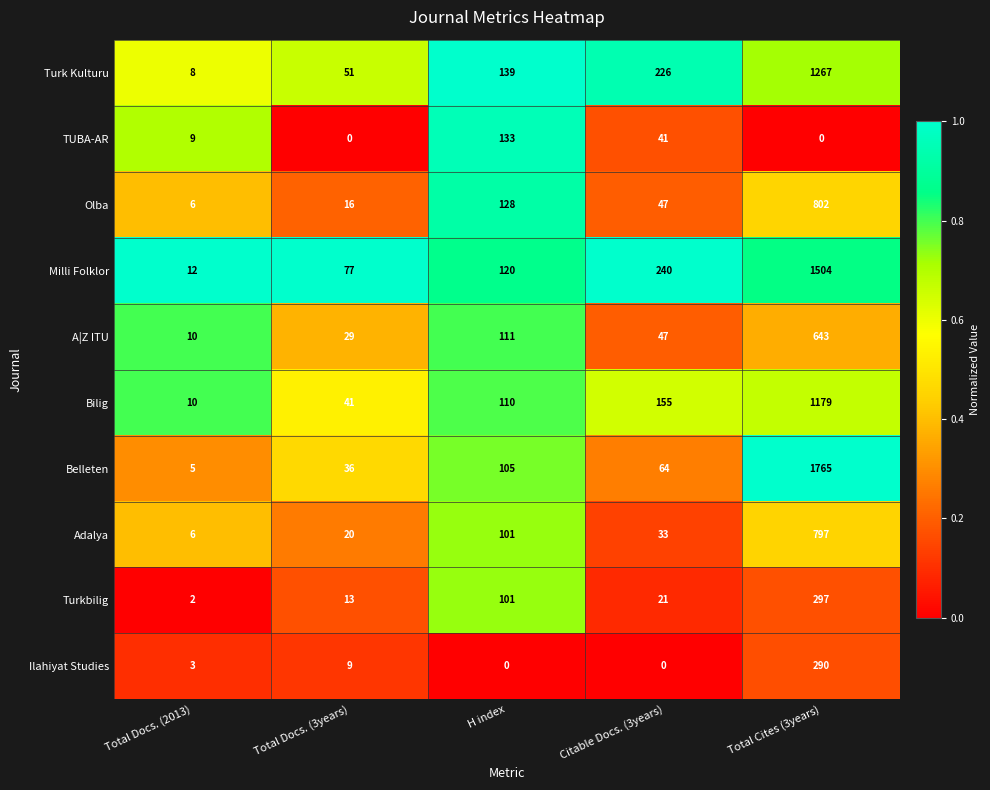

What is the sum of the Ilahiyat Studies values at Total Cites (3years) and Total Docs. (3years)?

299